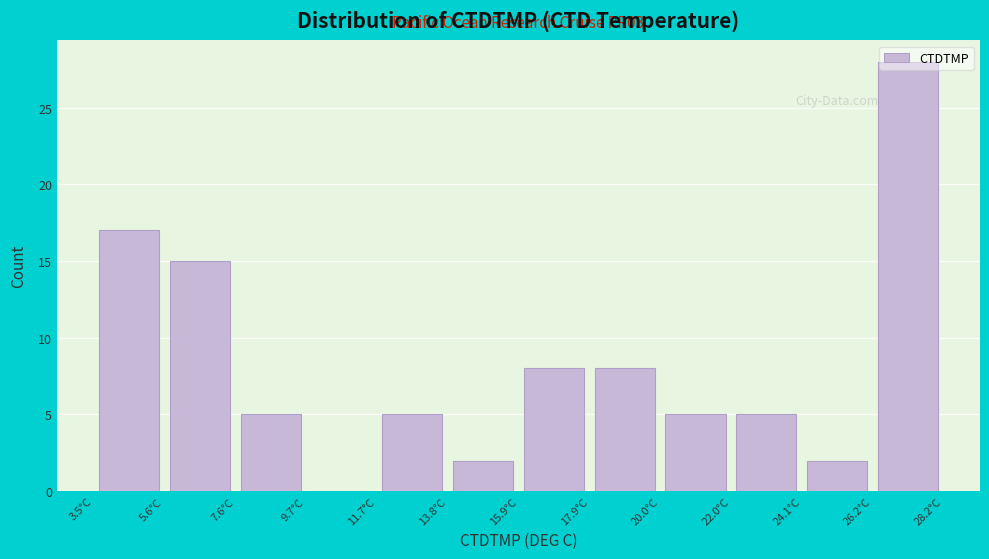

Over which range of the x-axis is the bar tallest?

26.0 to 28.0